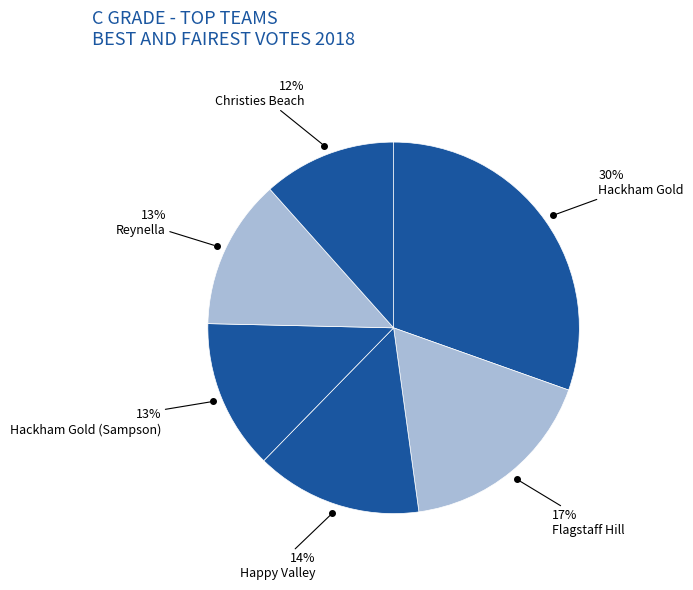

What percentage is the Reynella slice, to the nearest percent?

13%